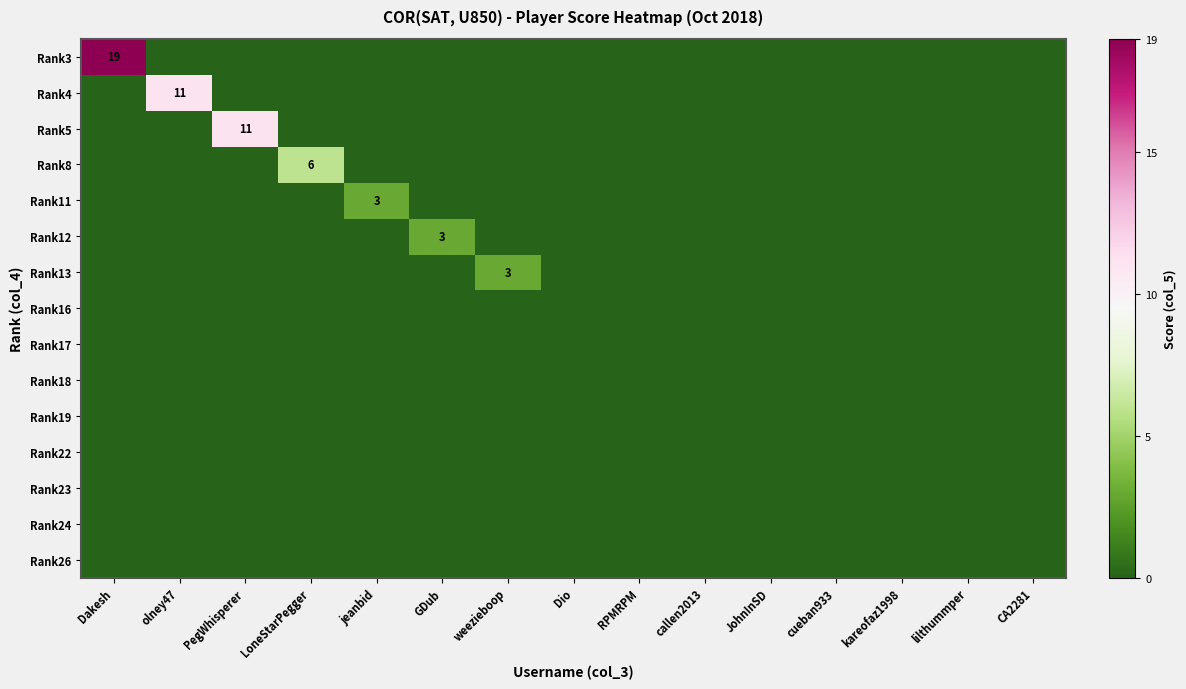

Which category has the highest value across all series?

Dakesh